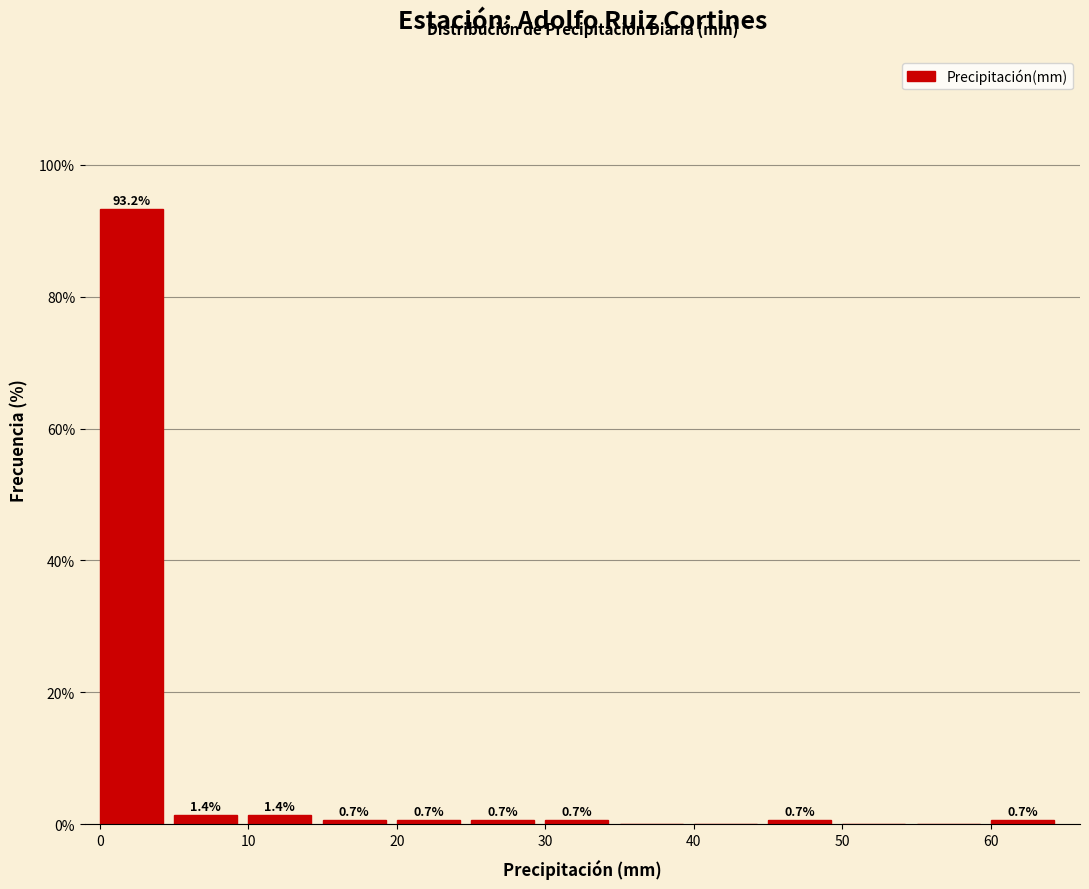

Which range on the x-axis has the tallest bar?

0 to 5